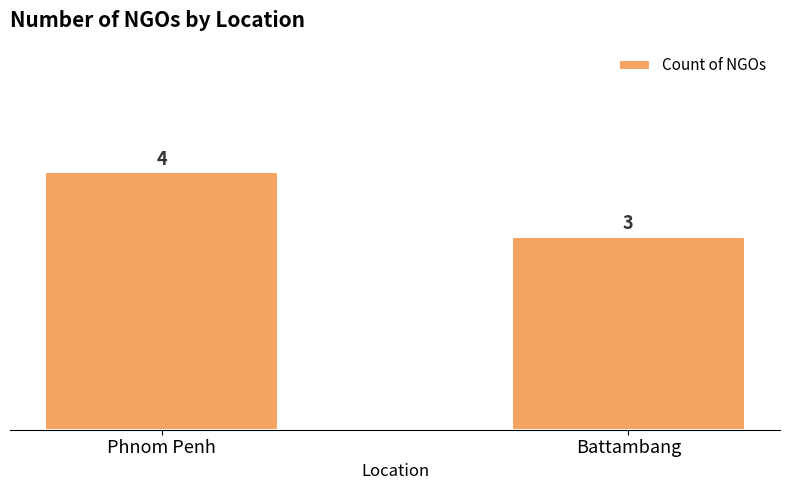

Rank the categories by value from highest to lowest.

Phnom Penh, Battambang